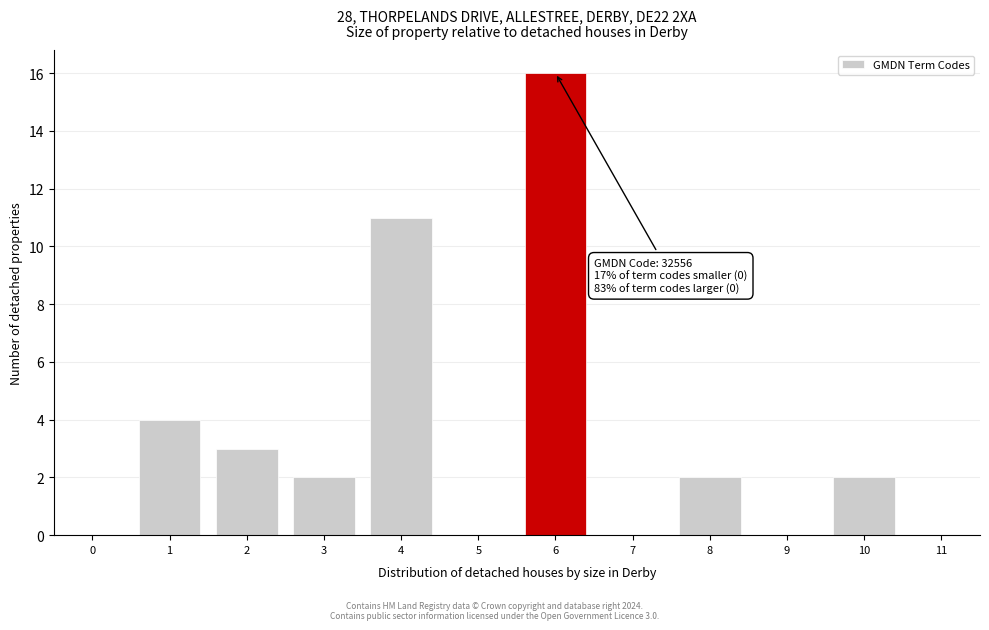

Reading left to right, what are all the values shown in this chart?

0=0	1=4	2=3	3=2	4=11	5=0	6=16	7=0	8=2	9=0	10=2	11=0